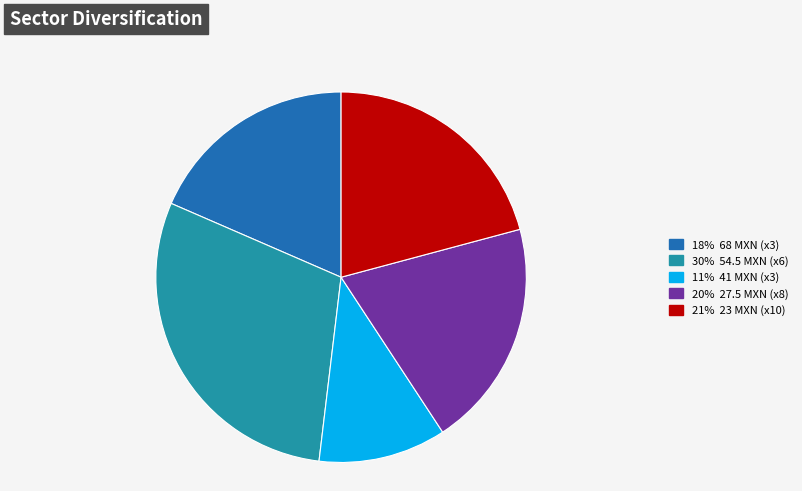

Is there a majority slice in this chart?

No